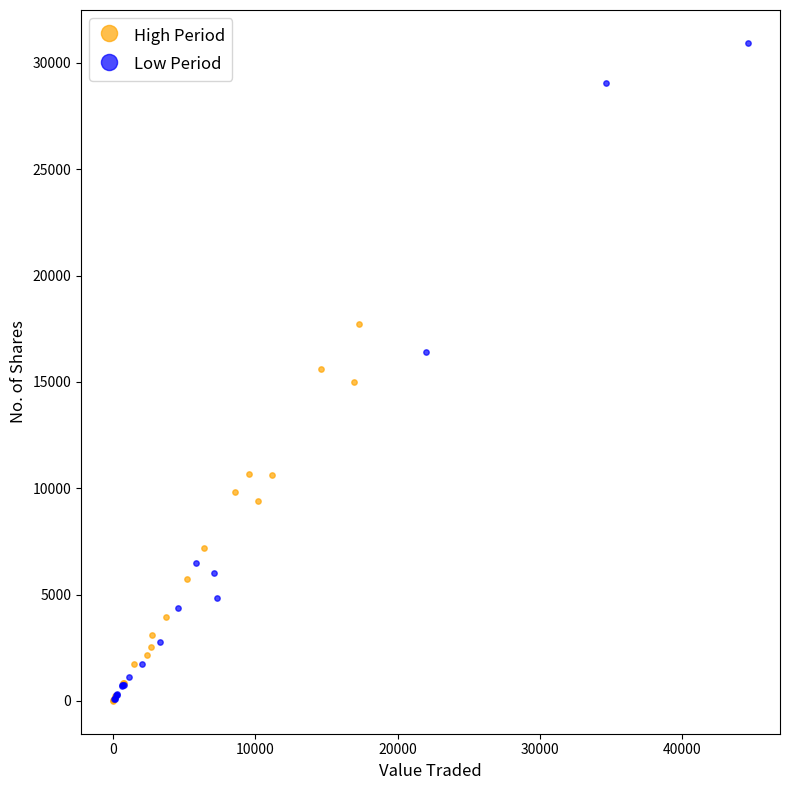

Which series has the widest spread of Y values?

Low Period